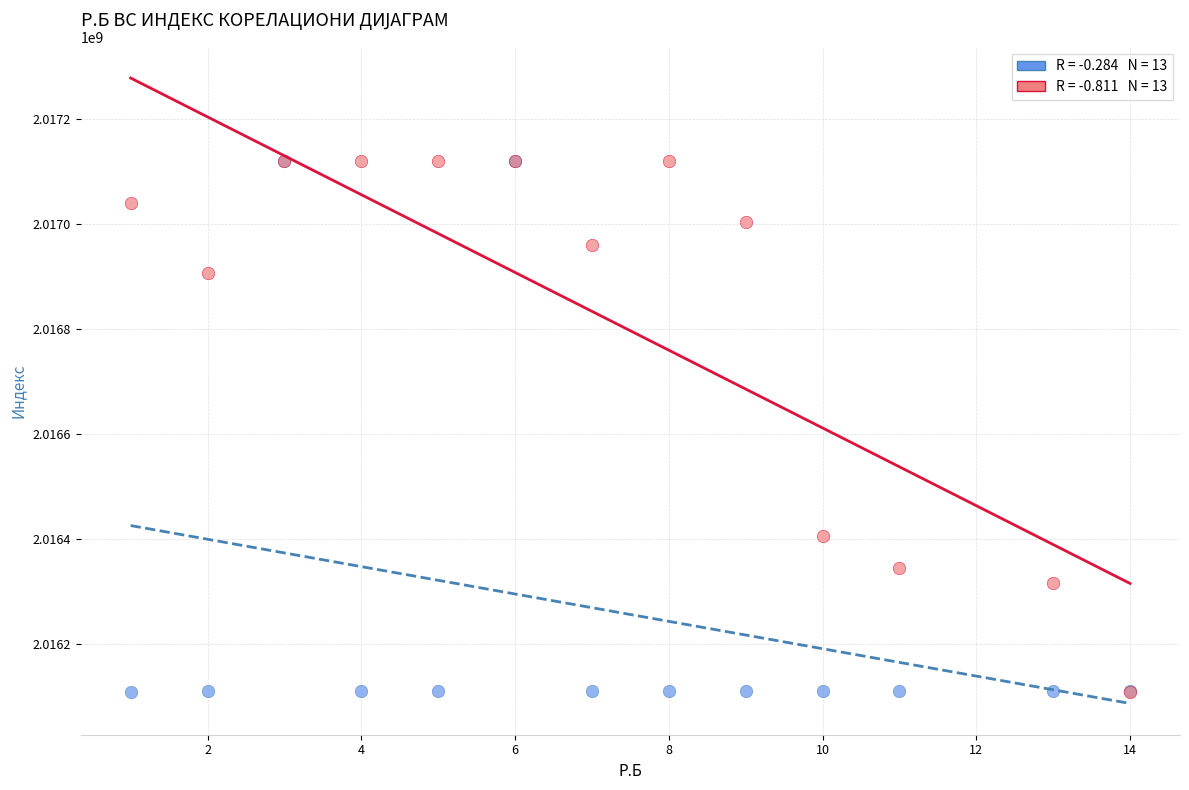

Across all series, what Y value is closest to 2016615042?

2016406159.2